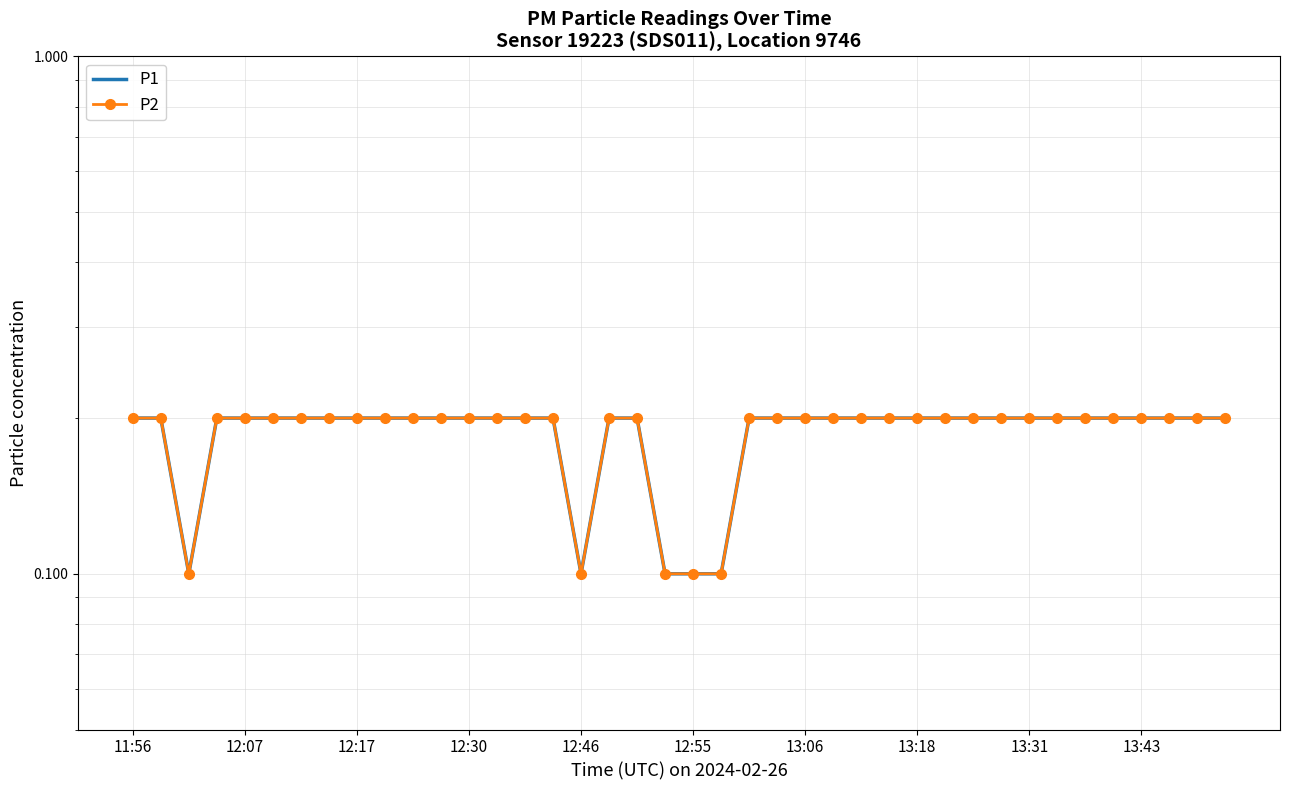

At 31, list the series in order from largest to smallest.

P1, P2